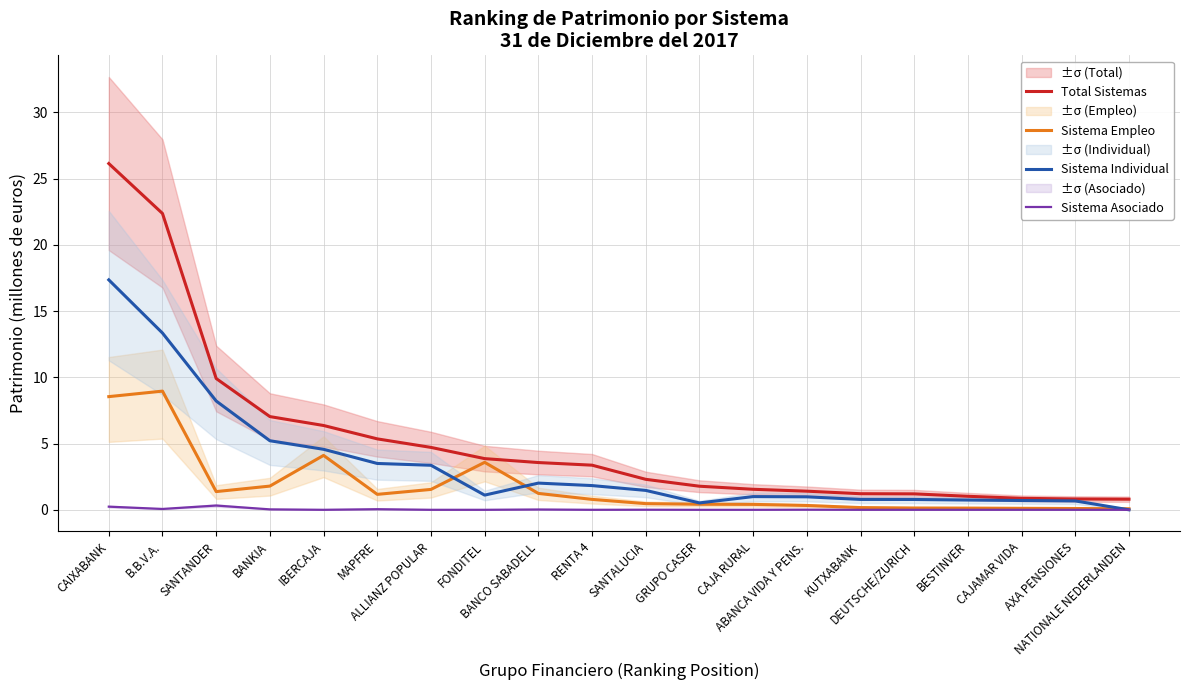

Rank the series at GRUPO CASER from lowest to highest value.

Sistema Asociado, Sistema Empleo, Sistema Individual, Total Sistemas